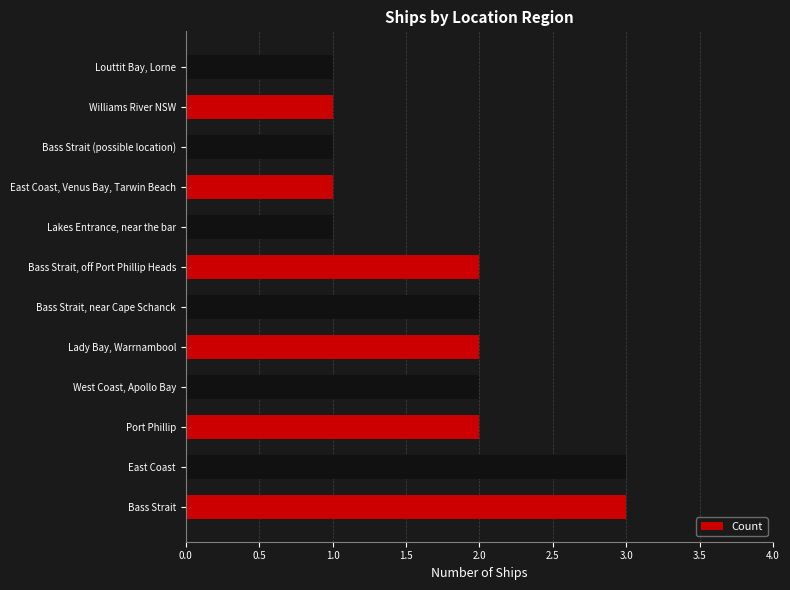

Is it true that the value at East Coast, Venus Bay, Tarwin Beach is 1?

True